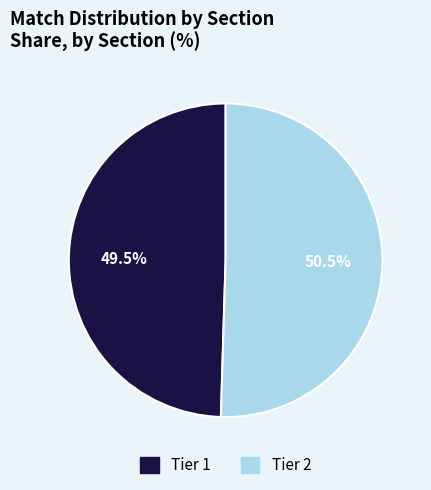

Is it true that Tier 2 is 42% of the pie?

False